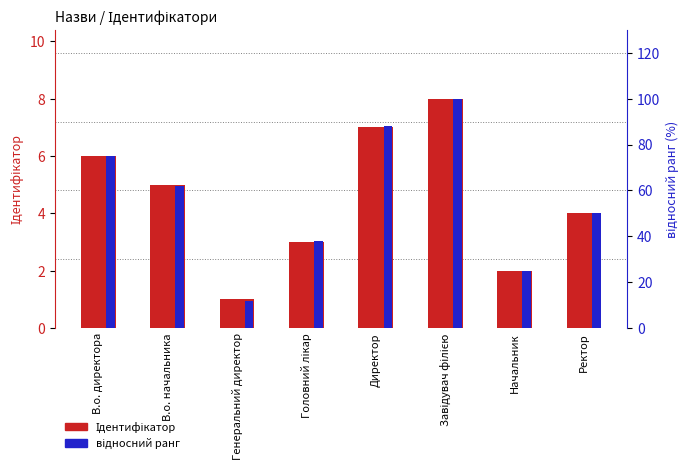

Which category has the lowest value in the Ідентифікатор series?

Генеральний директор